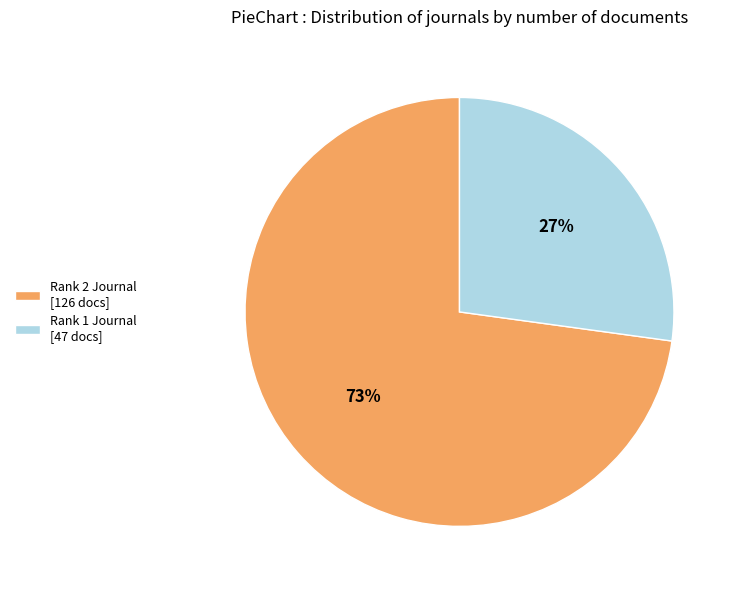

Which has a higher value, Rank 2 Journal [126 docs] or Rank 1 Journal [47 docs]?

Rank 2 Journal [126 docs]